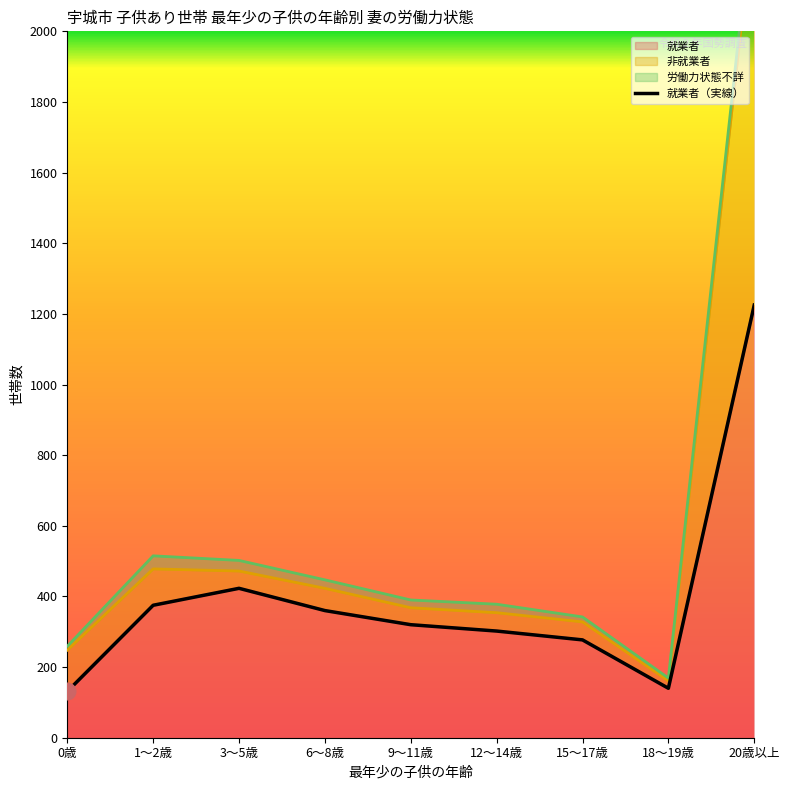

At which category does the chart reach its peak across all series?

20歳以上